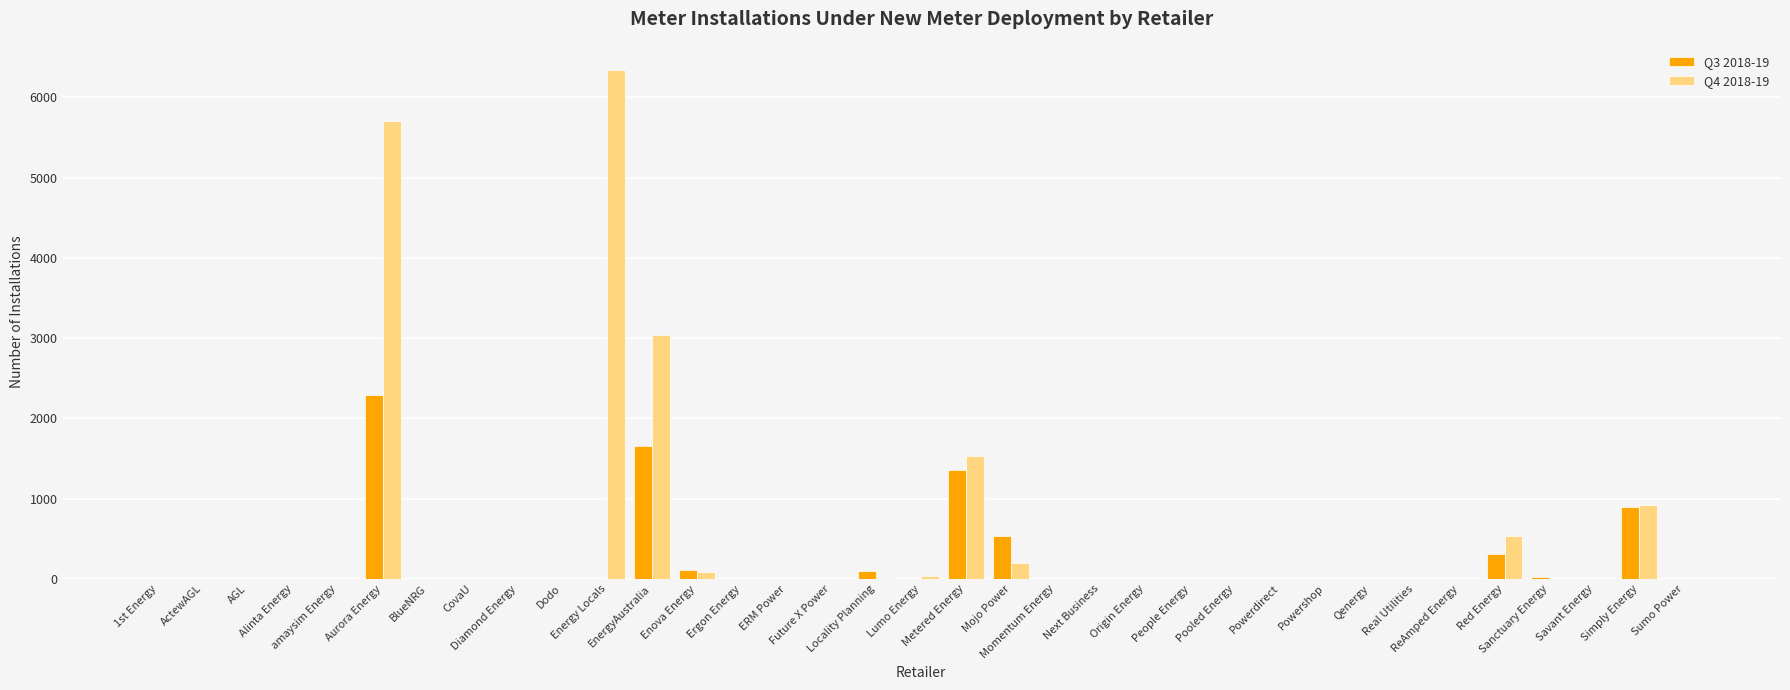

Reading left to right, transcribe all the data shown in this chart.

Q3 2018-19: 1st Energy=0	ActewAGL=0	AGL=0	Alinta Energy=0	amaysim Energy=0	Aurora Energy=2290	BlueNRG=0	CovaU=0	Diamond Energy=0	Dodo=0	Energy Locals=0	EnergyAustralia=1652	Enova Energy=107	Ergon Energy=0	ERM Power=0	Future X Power=0	Locality Planning=103	Lumo Energy=2	Metered Energy=1361	Mojo Power=529	Momentum Energy=0	Next Business=0	Origin Energy=0	People Energy=0	Pooled Energy=0	Powerdirect=0	Powershop=0	Qenergy=0	Real Utilities=0	ReAmped Energy=2	Red Energy=308	Sanctuary Energy=23	Savant Energy=0	Simply Energy=890	Sumo Power=0
Q4 2018-19: 1st Energy=0	ActewAGL=0	AGL=0	Alinta Energy=0	amaysim Energy=0	Aurora Energy=5702	BlueNRG=0	CovaU=0	Diamond Energy=0	Dodo=0	Energy Locals=6341	EnergyAustralia=3034	Enova Energy=90	Ergon Energy=0	ERM Power=0	Future X Power=0	Locality Planning=16	Lumo Energy=39	Metered Energy=1536	Mojo Power=201	Momentum Energy=0	Next Business=2	Origin Energy=0	People Energy=0	Pooled Energy=0	Powerdirect=0	Powershop=0	Qenergy=1	Real Utilities=0	ReAmped Energy=0	Red Energy=529	Sanctuary Energy=3	Savant Energy=0	Simply Energy=925	Sumo Power=0